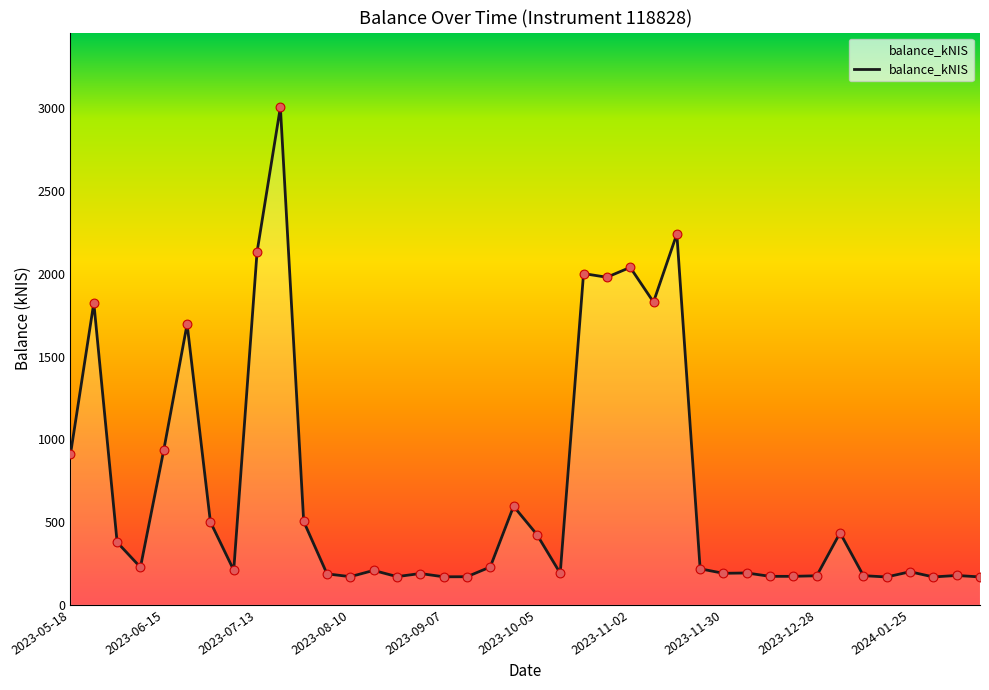

What is the smallest value displayed?

168.1